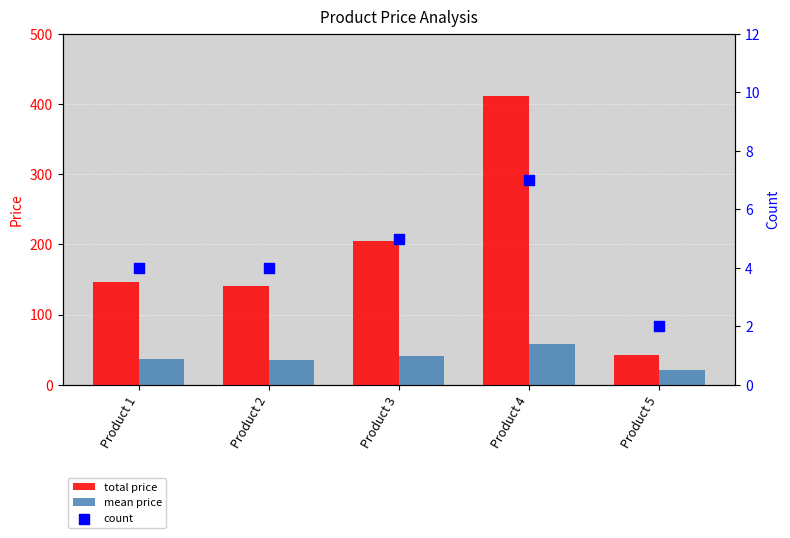

Which series reaches the maximum Y coordinate?

total price